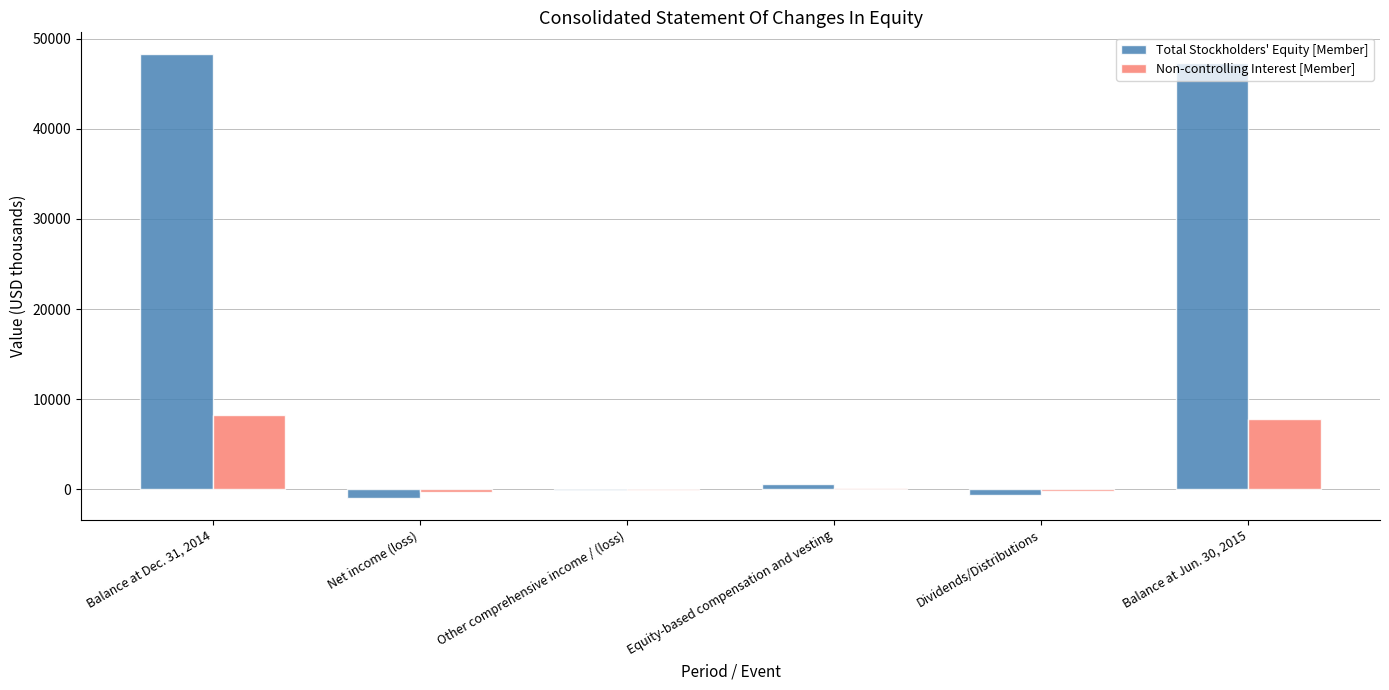

What is the sum of all Non-controlling Interest [Member] values?

15736